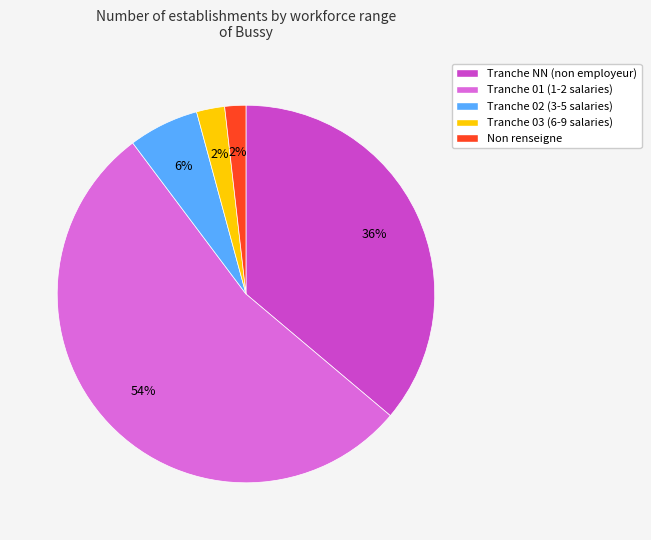

To the nearest percent, what is the average slice percentage?

20%